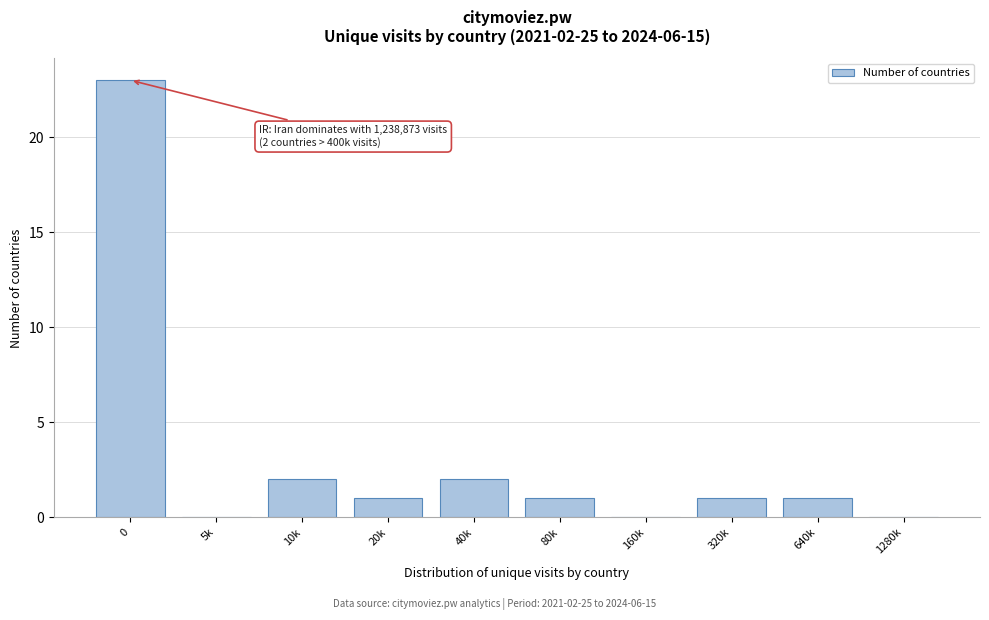

Reading left to right, extract all data points from this chart.

0=23	5k=0	10k=2	20k=1	40k=2	80k=1	160k=0	320k=1	640k=1	1280k=0